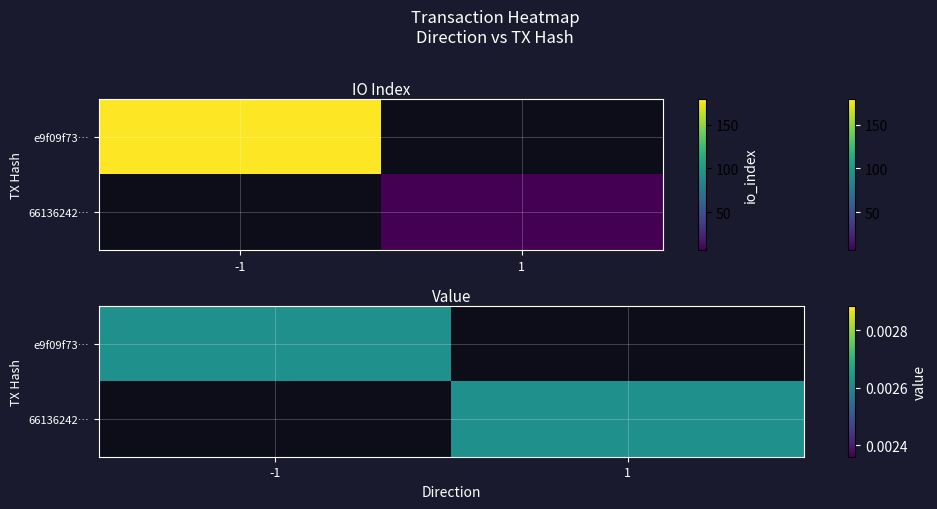

What is the average value of the e9f09f73b39e0c1f14f22a8369b5d34fe2b23d6 series?

59.3